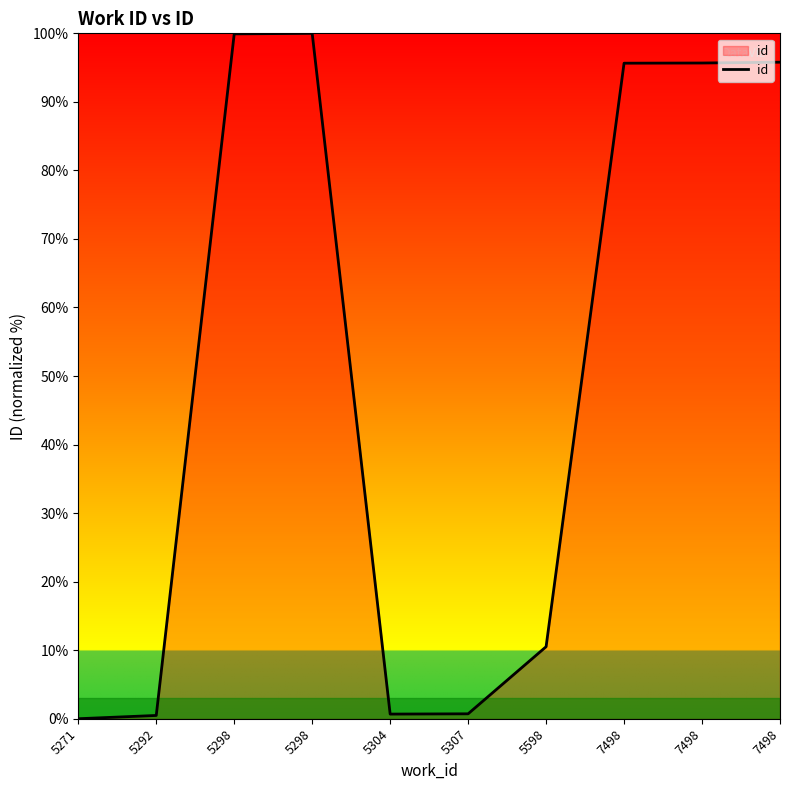

List the labels in order of value, largest first.

5298, 5298, 7498, 7498, 7498, 5598, 5307, 5304, 5292, 5271